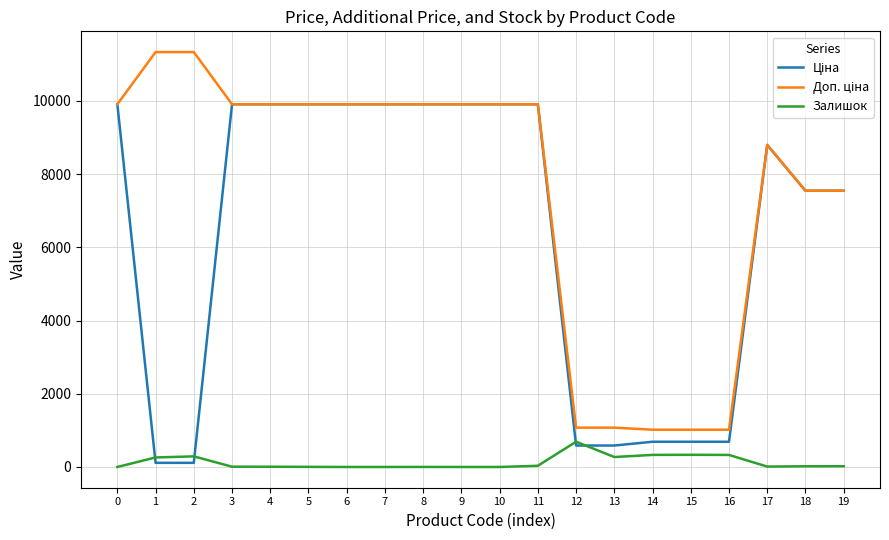

What is the greatest value displayed?

11334.0